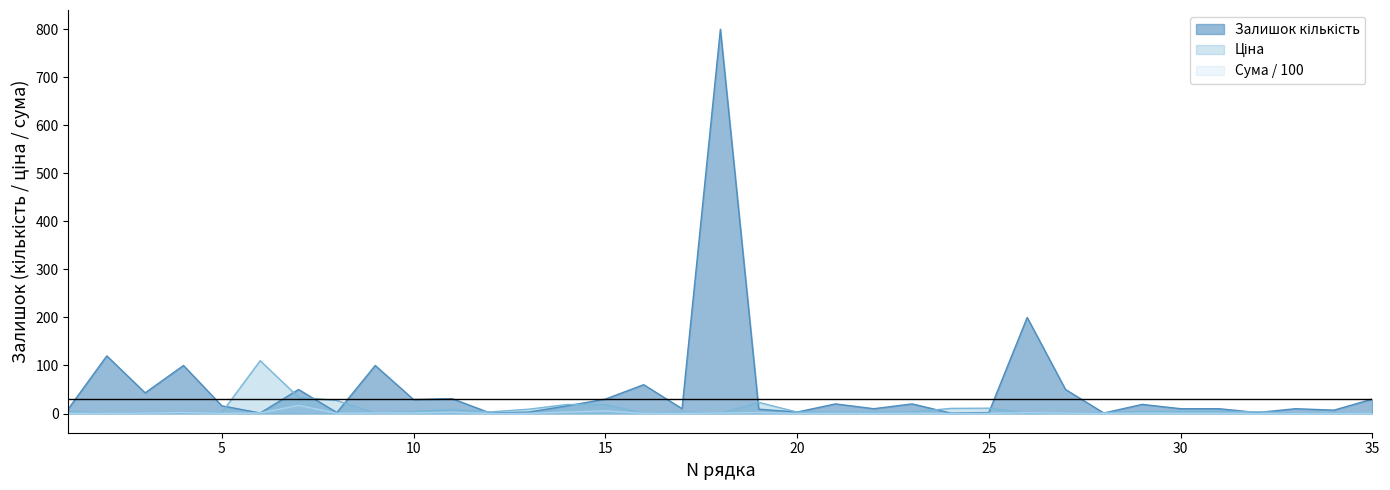

Is it true that the value at 33 is 10.0?

True